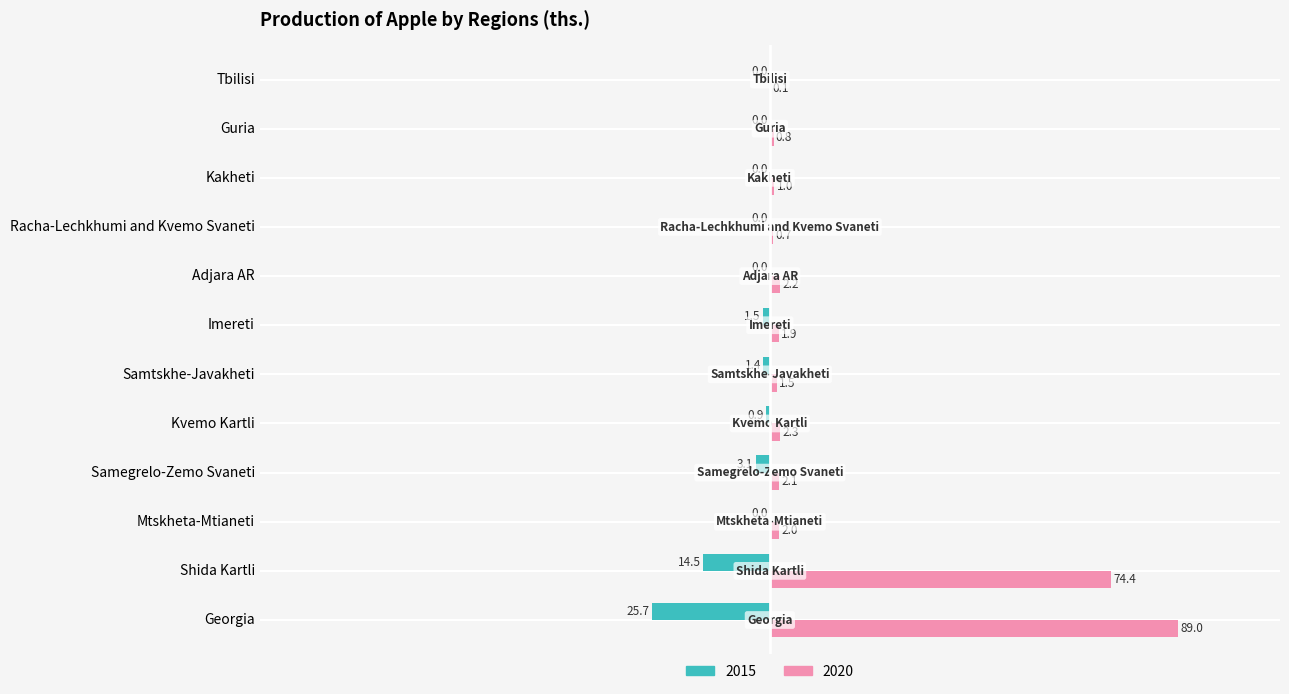

What are all the series names shown in the legend?

2015, 2020